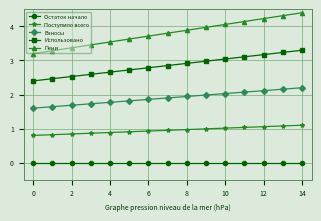

Which series has the widest spread of values?

Пени